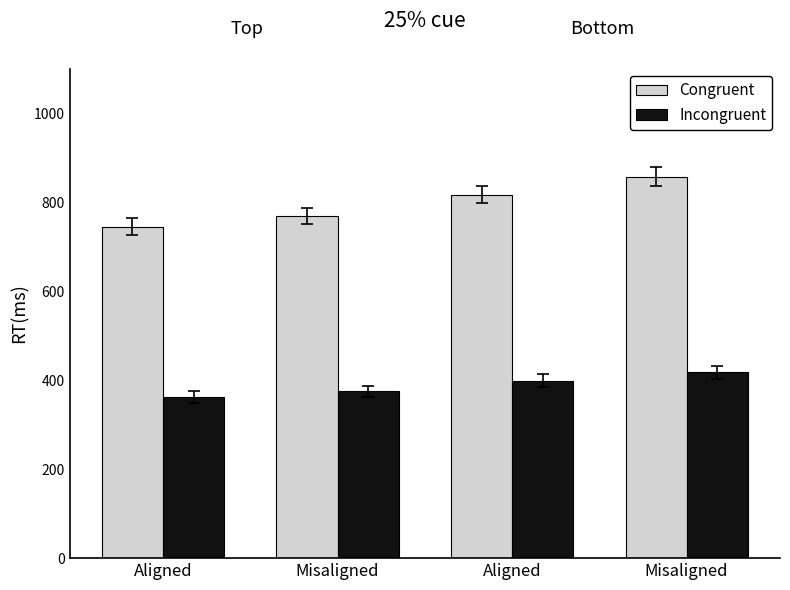

Count the number of categories in the chart.

4